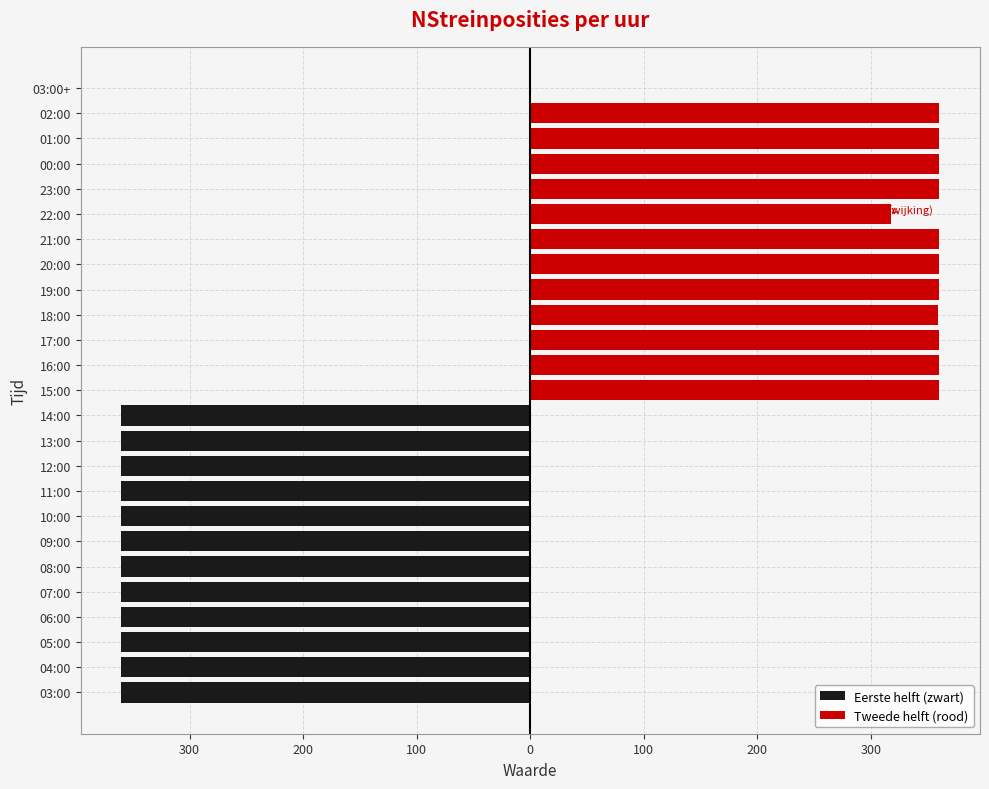

Reading right to left, list all the values displayed in this chart.

03:00+=1	02:00=360	01:00=360	00:00=360	23:00=360	22:00=318	21:00=360	20:00=360	19:00=360	18:00=359	17:00=360	16:00=360	15:00=360	14:00=360	13:00=360	12:00=360	11:00=360	10:00=360	09:00=360	08:00=360	07:00=360	06:00=360	05:00=360	04:00=360	03:00=360